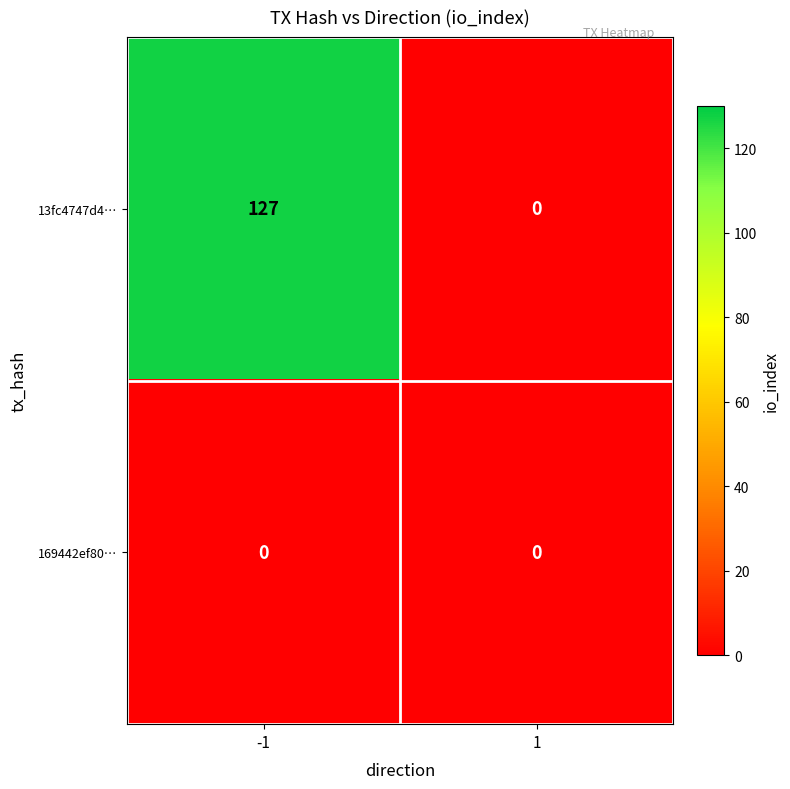

Reading right to left, what are all the values shown in this chart?

13fc4747d4…: 1=0	-1=127
169442ef80…: 1=0	-1=0